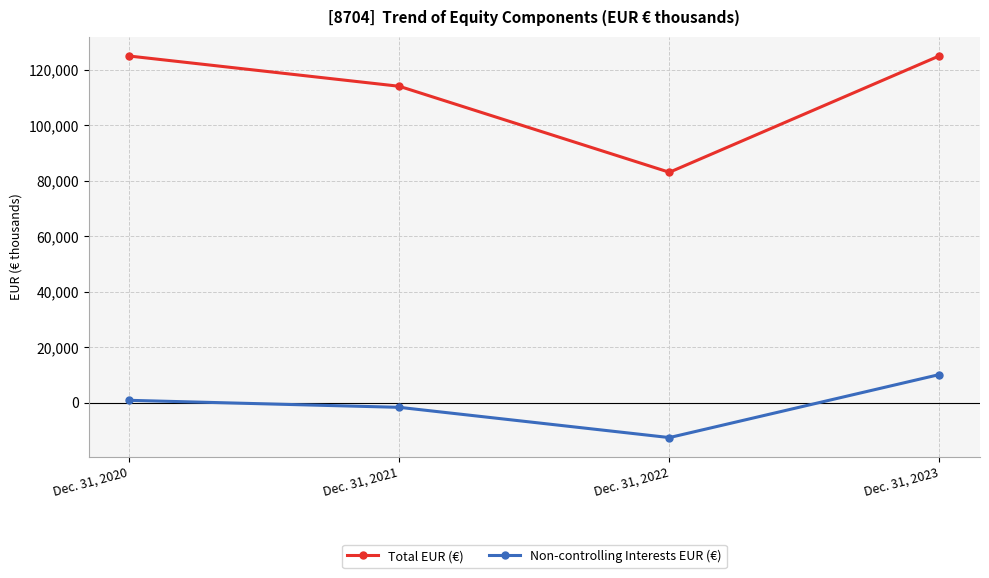

Where is Total EUR (€) nearest to the value 104088?

Dec. 31, 2021